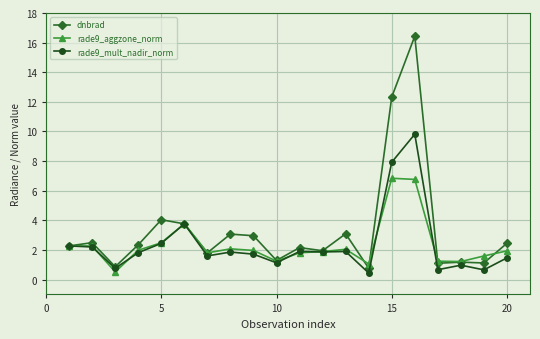

What are all the series names shown in the legend?

dnbrad, rade9_aggzone_norm, rade9_mult_nadir_norm